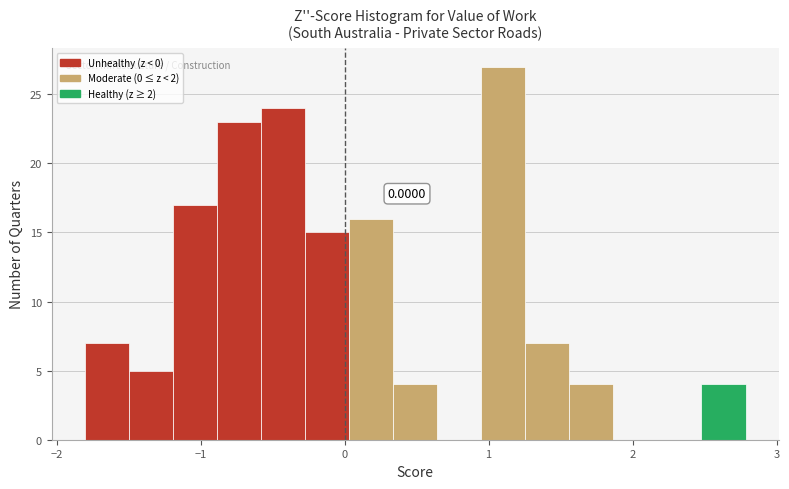

Read against the x-axis, roughly where is the centre of the tallest bar?

1.1